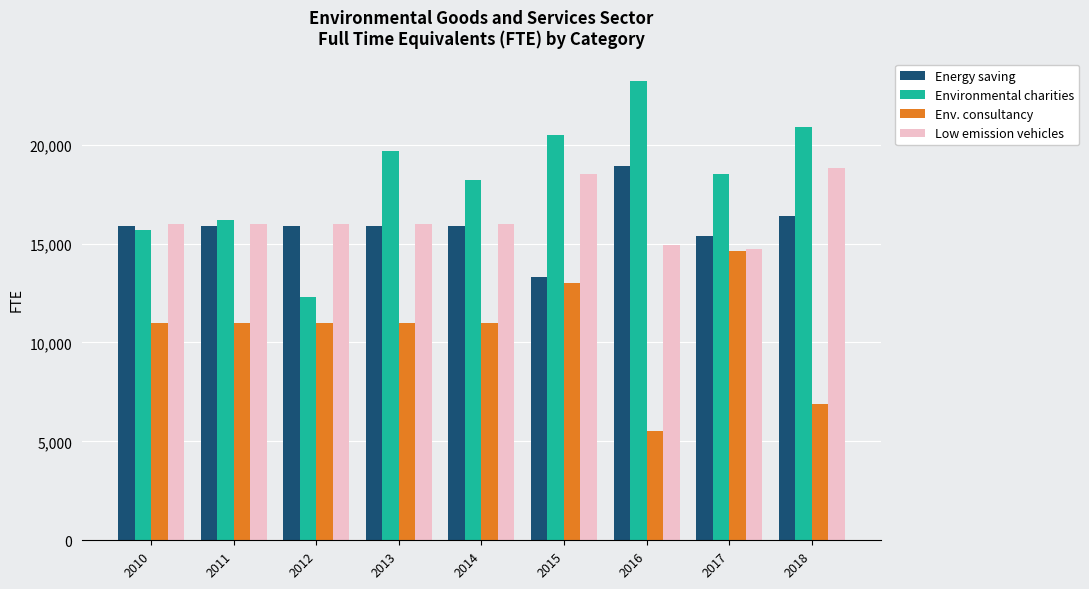

What is the value of the Environmental charities bar at the 3rd from the left?

12300